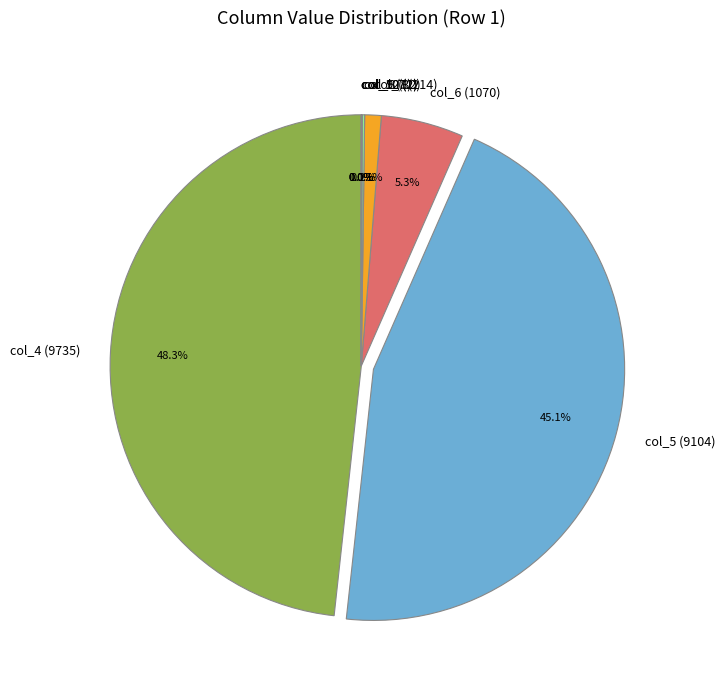

To the nearest percent, what is the average slice percentage?

12%